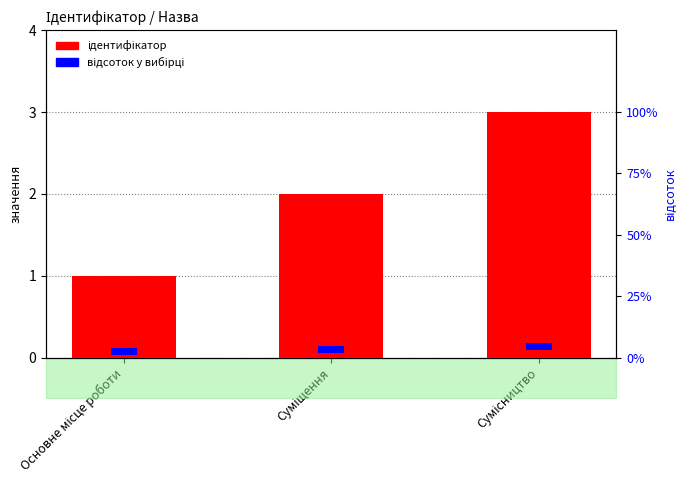

What is the sum of all відсоток у вибірці values?

9